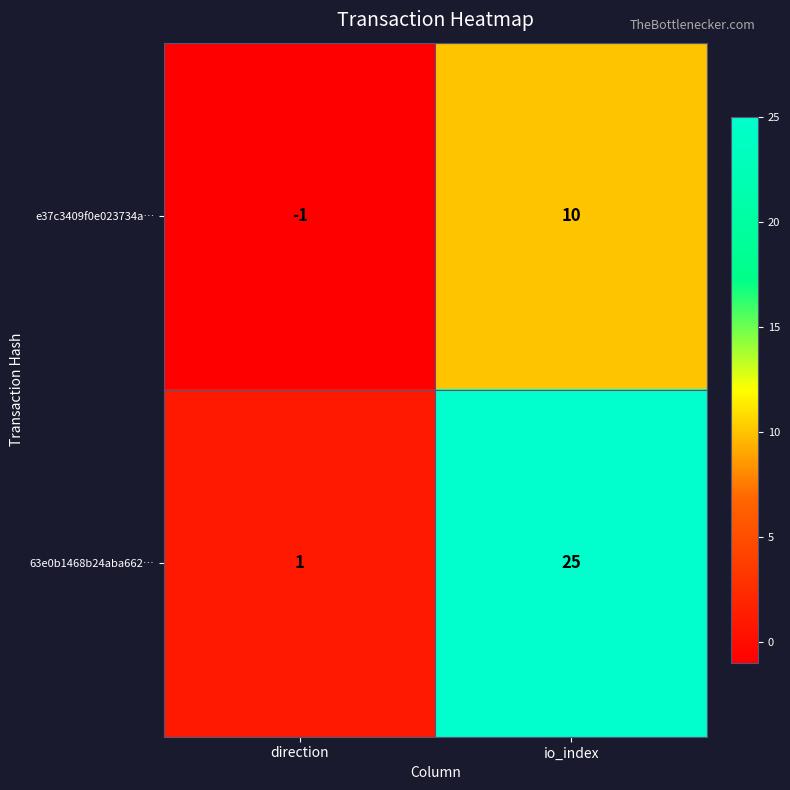

Reading right to left, extract all data points from this chart.

e37c3409f0e023734a…: io_index=10	direction=-1
63e0b1468b24aba662…: io_index=25	direction=1